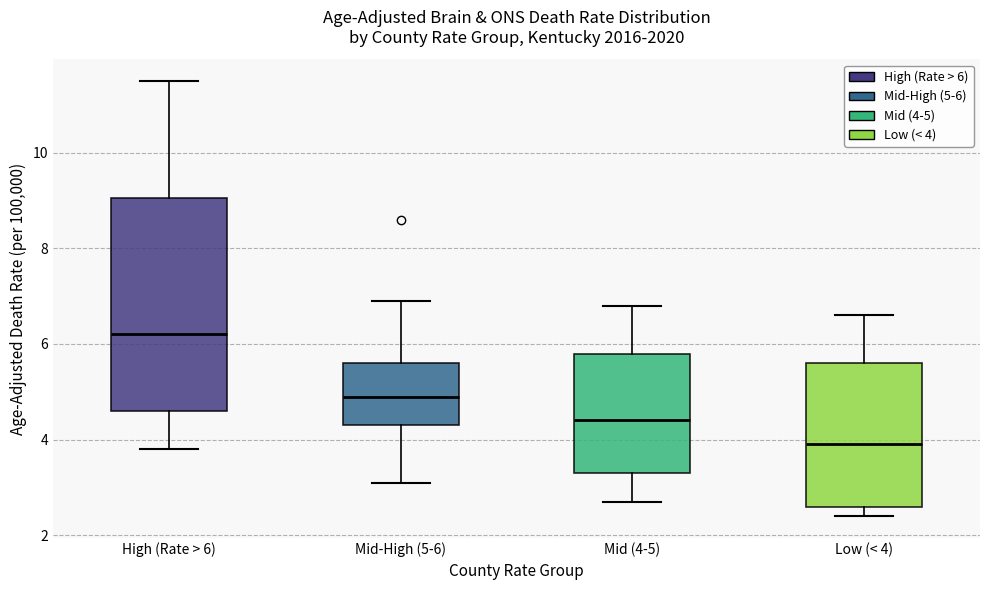

Where is the lower edge of the box for Low (< 4) on the y-axis? The values are not printed on the chart, so give them approximately, as read against the axis.

2.6